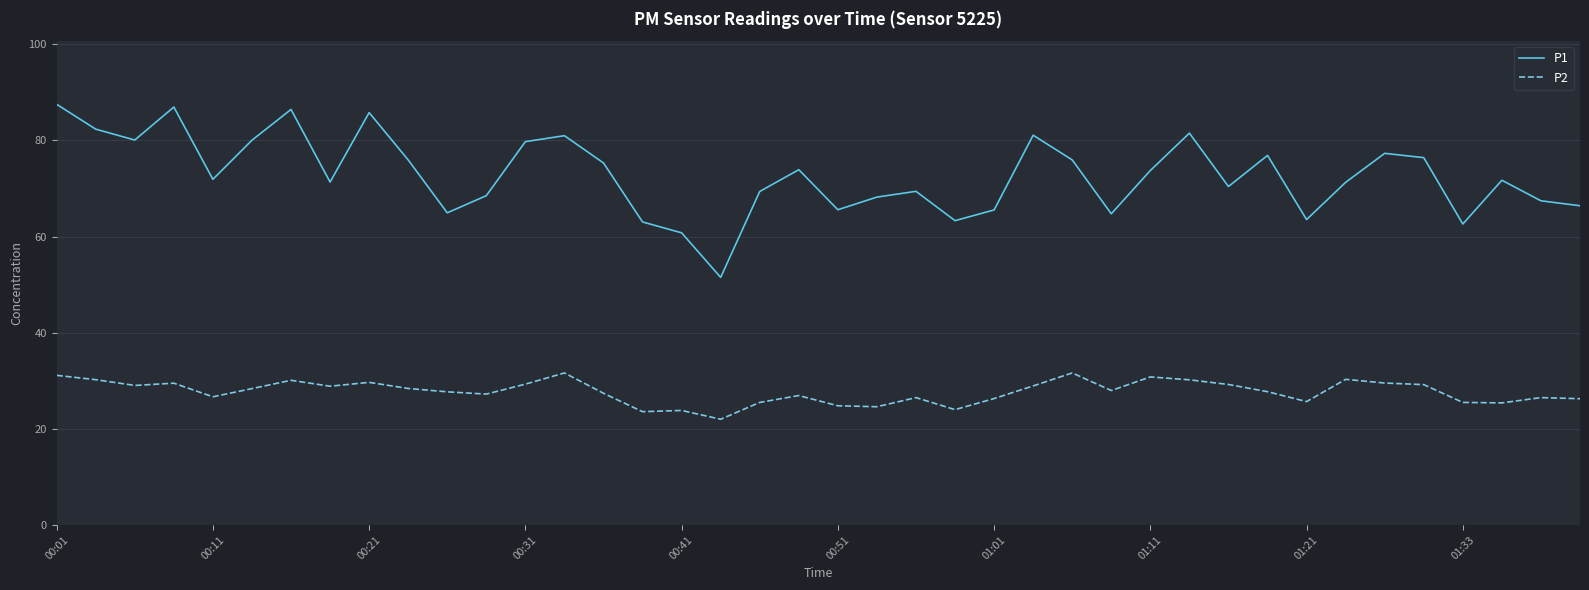

What are all the series names shown in the legend?

P1, P2